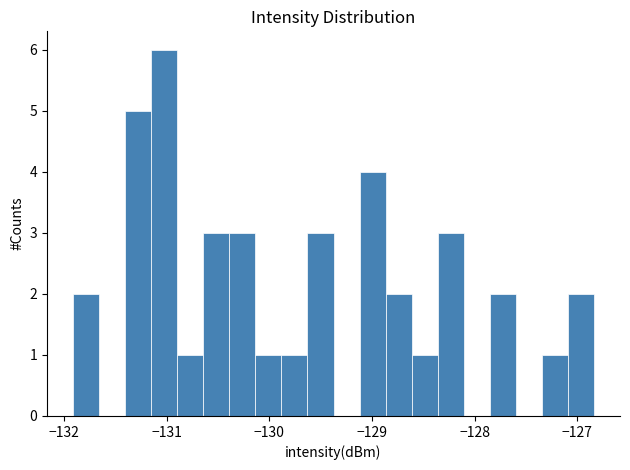

Read against the x-axis, roughly where is the centre of the tallest bar?

-131.0